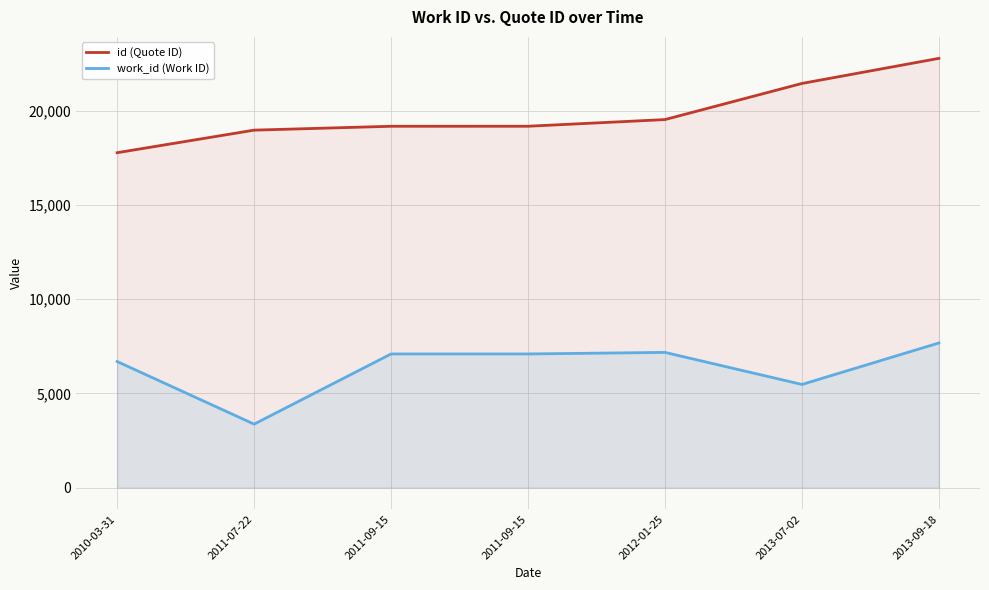

True or false: work_id (Work ID) and id (Quote ID) cross at least once.

False